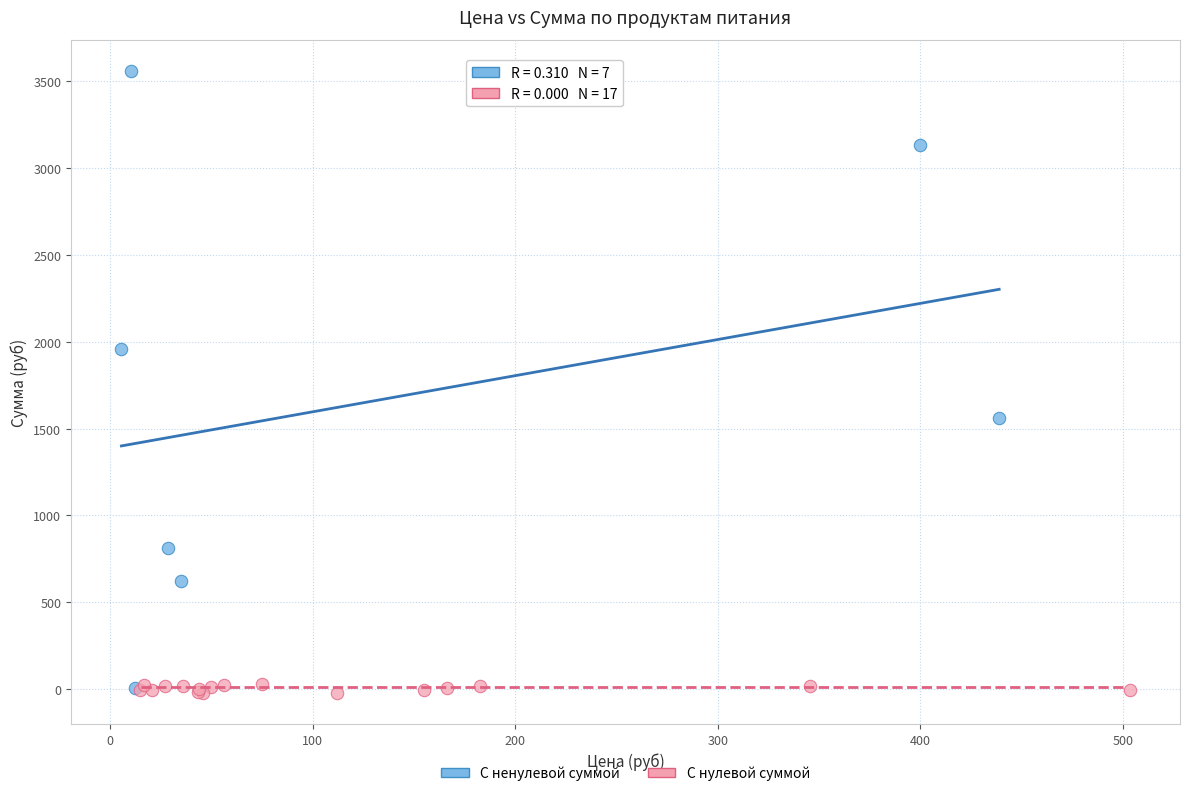

Which series reaches the minimum Y coordinate?

С нулевой суммой